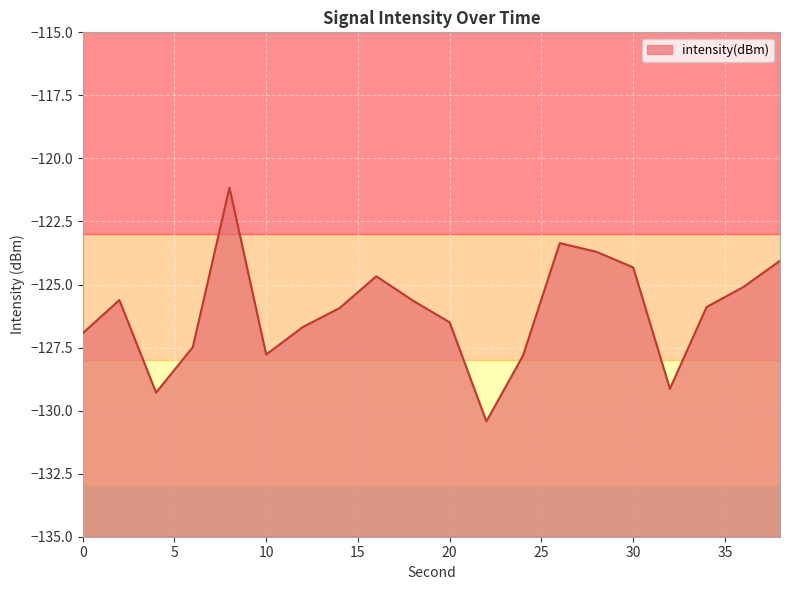

At which label is the value closest to -125?

36